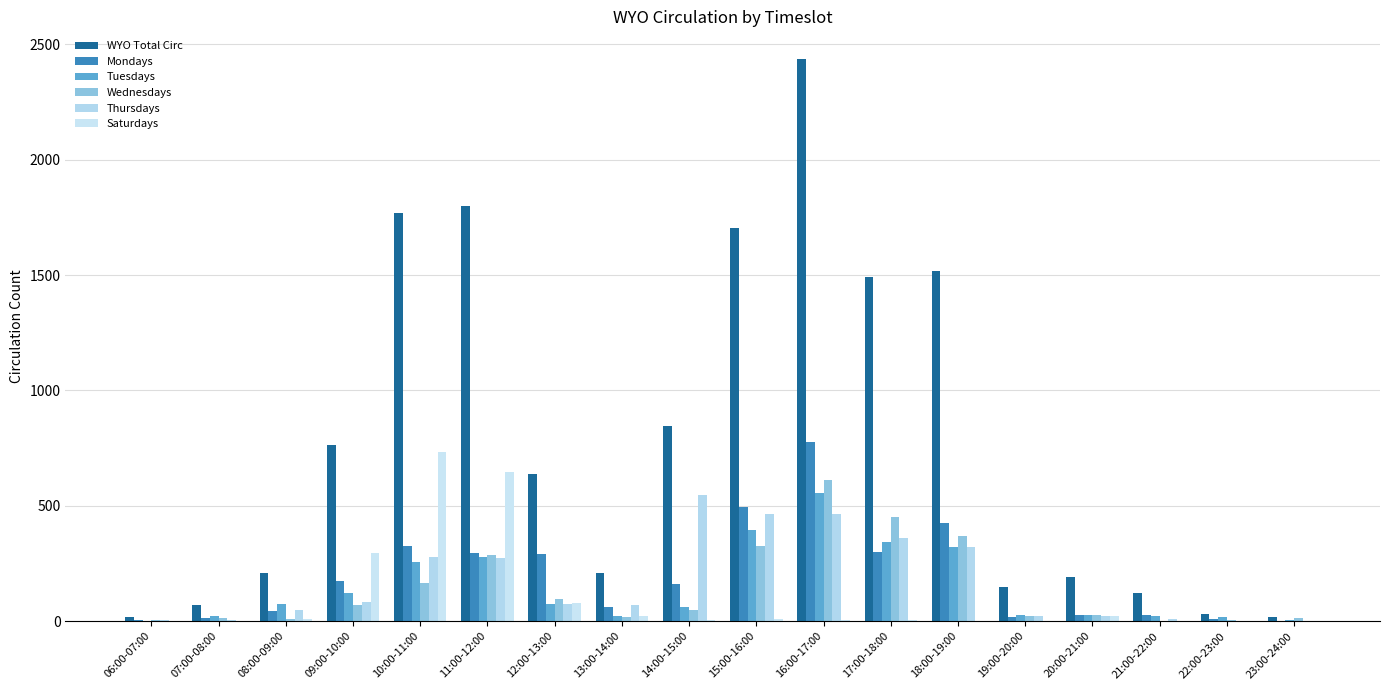

What is the sum of all Wednesdays values?

2531